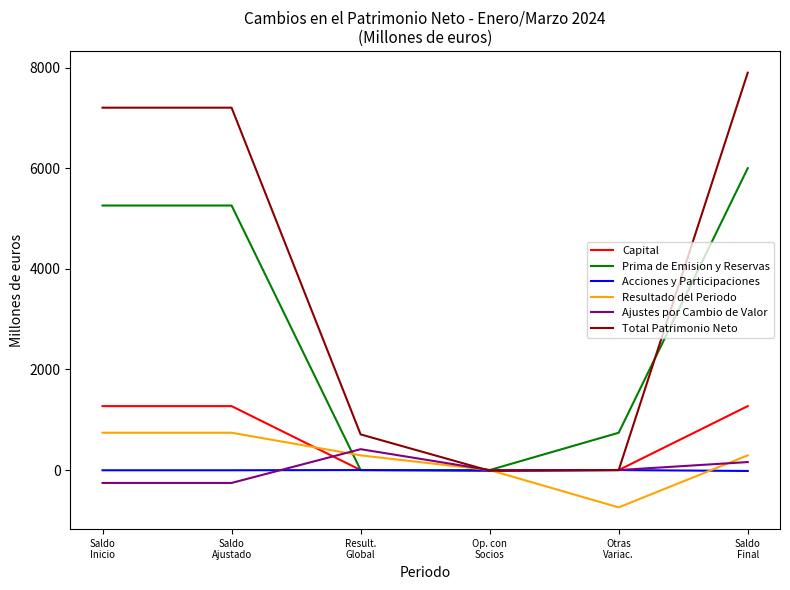

True or false: Ajustes por Cambio de Valor has more than 2 points higher than both neighbors.

False